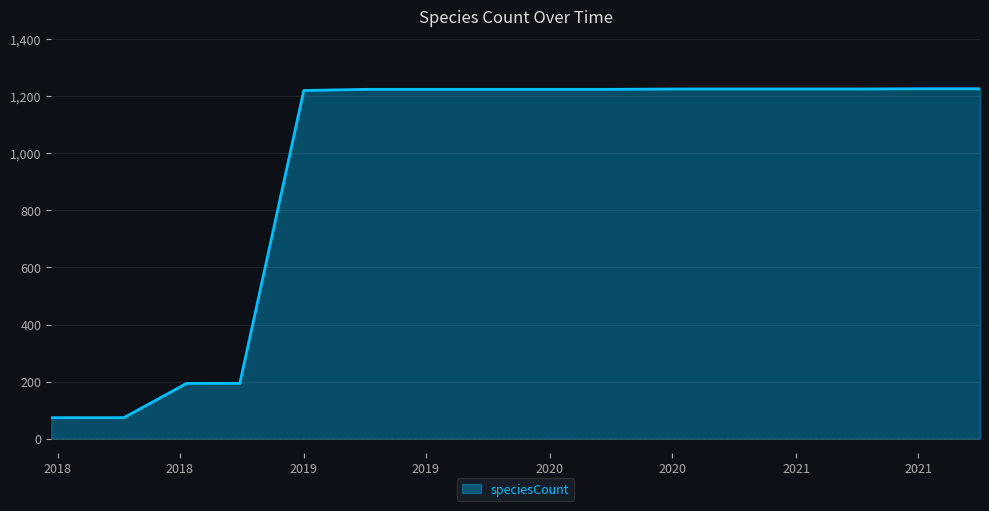

What is the smallest value displayed?

74